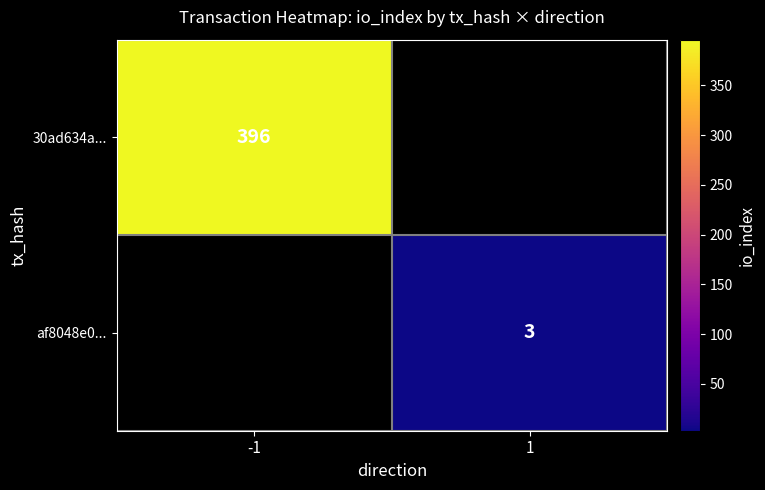

The value of af8048e0... at 1 is 4.6. True or false?

False